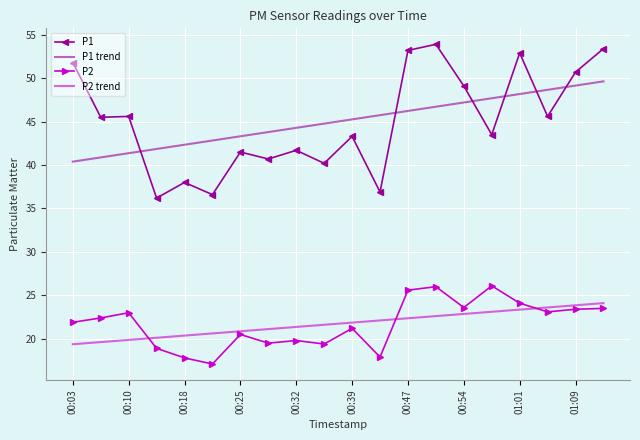

What is the average value of the P2 trend series?

21.7